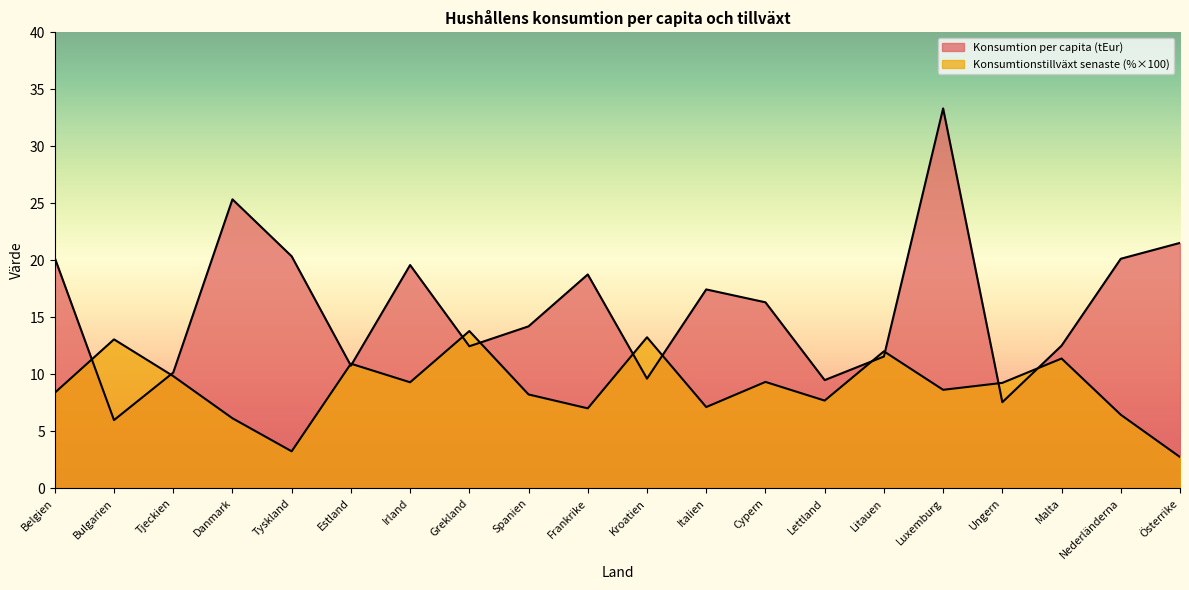

At which label does Hushållens konsumtion per capita (tEur) first exceed 16?

Belgien